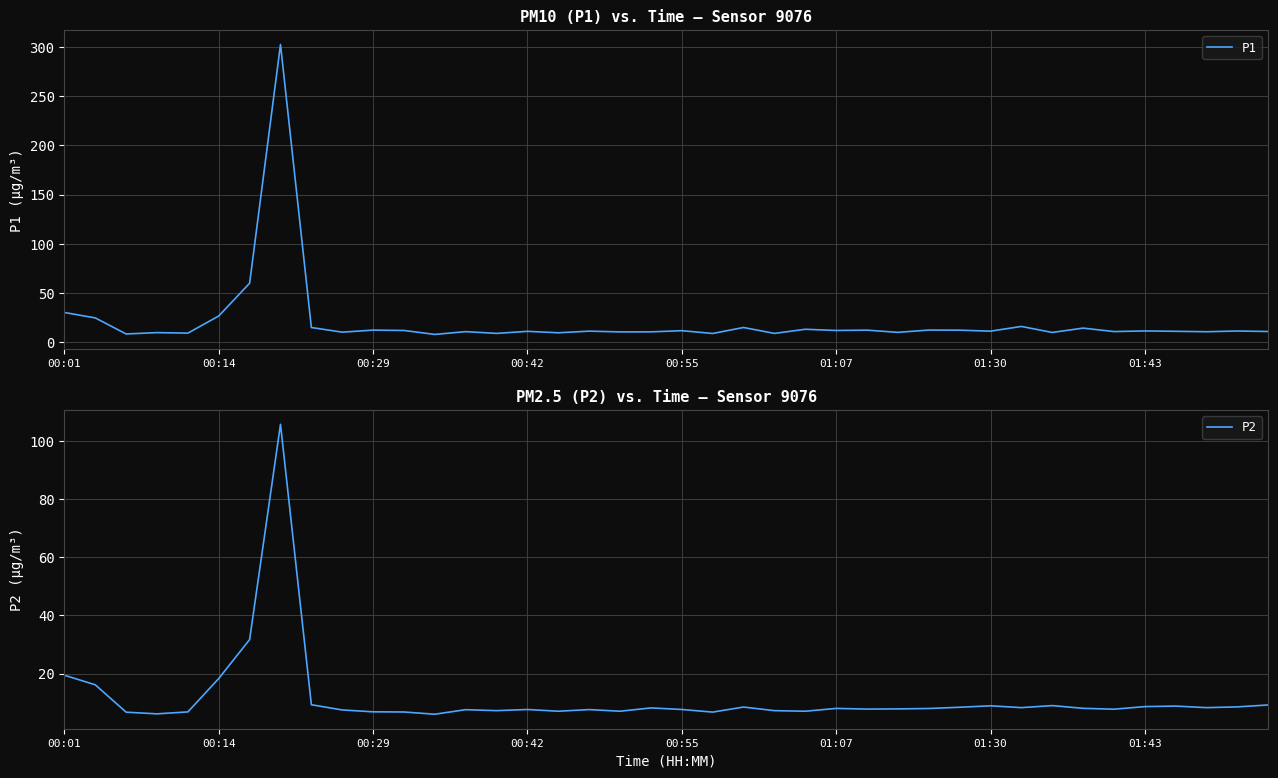

What is the maximum value for P2?

105.8